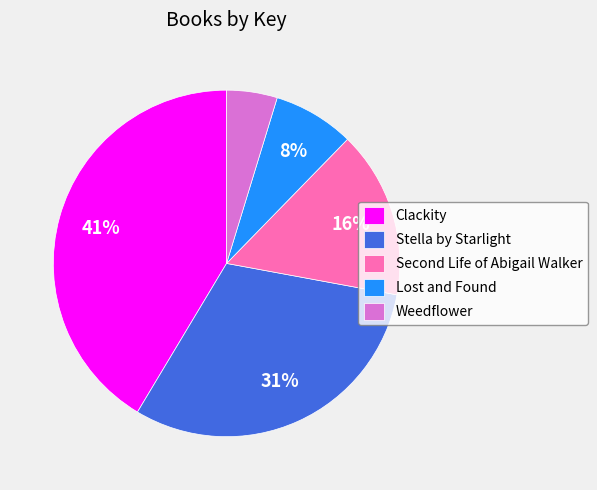

How many slices are in this pie chart?

5